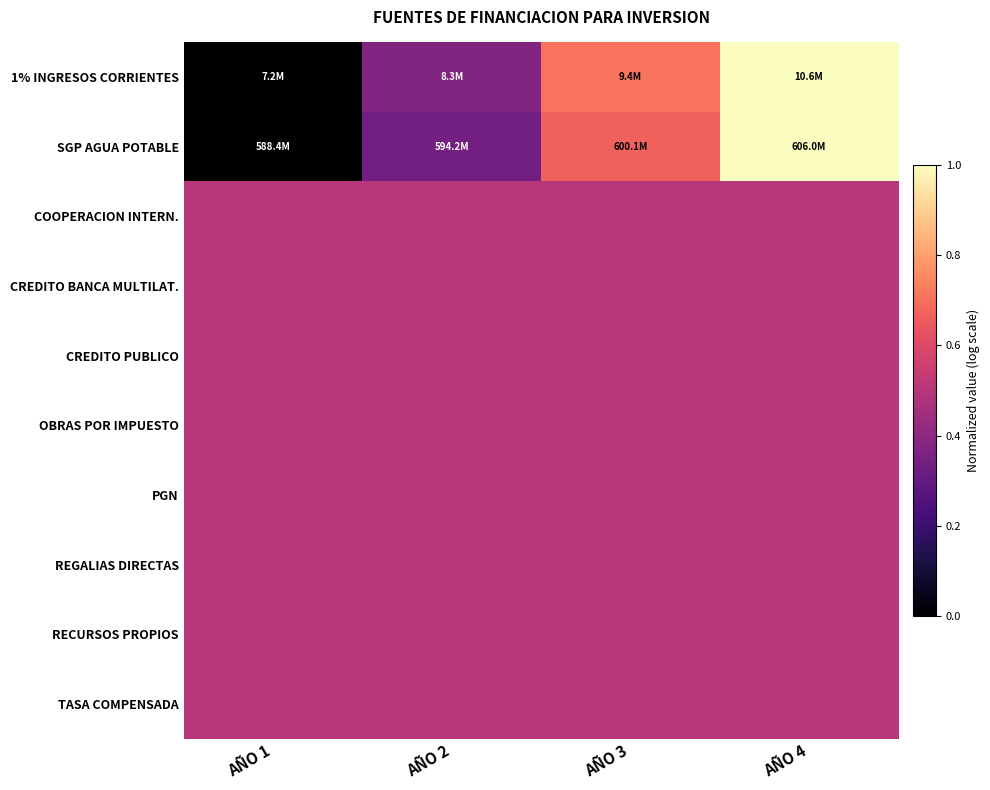

How many data points does each series have?

4